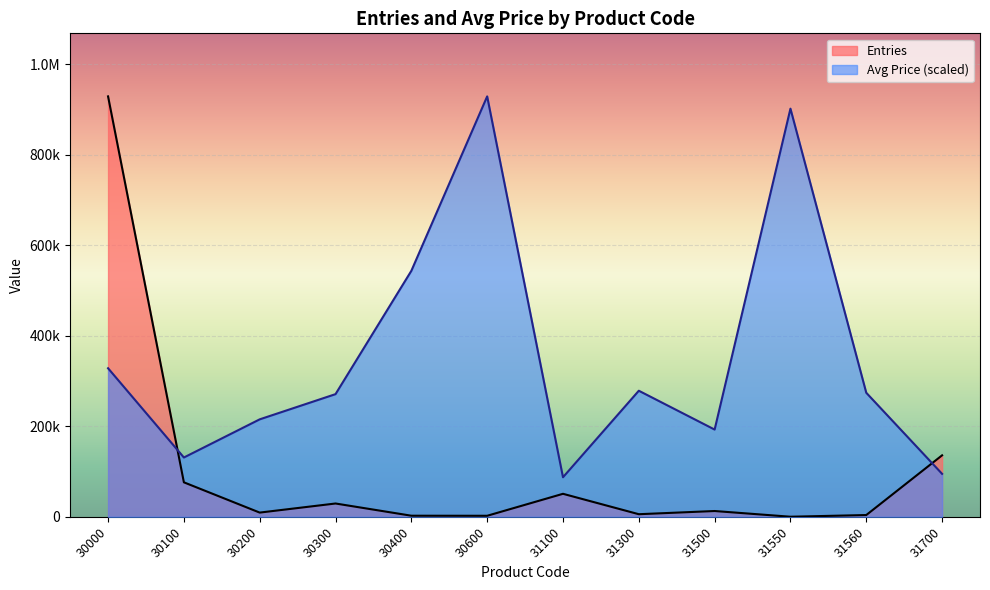

Where is the first local minimum for Entries?

30200